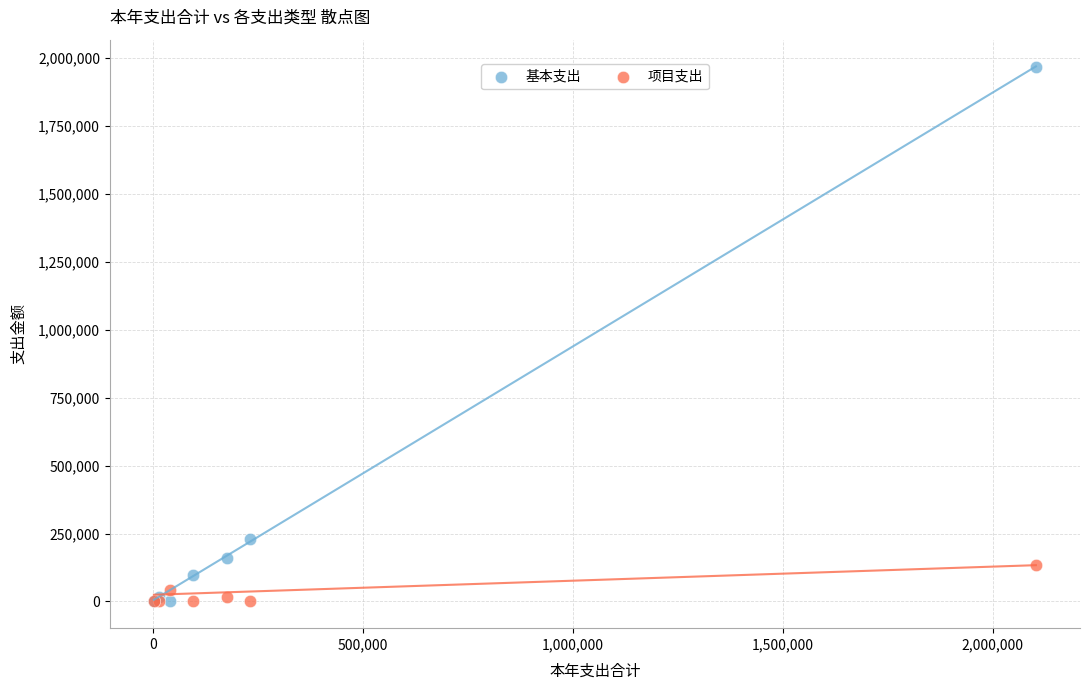

In the 基本支出 series, what Y value is closest to 984326?

231067.7